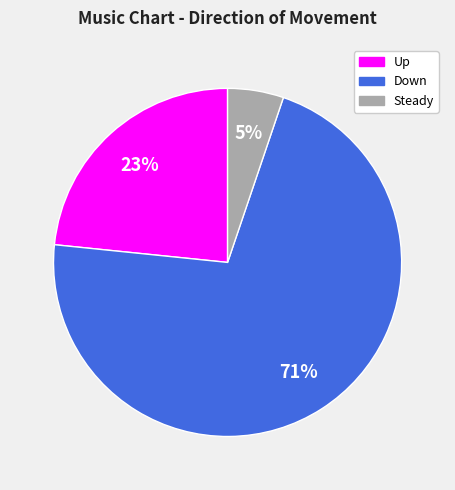

True or false: Steady accounts for 1% of the total.

False